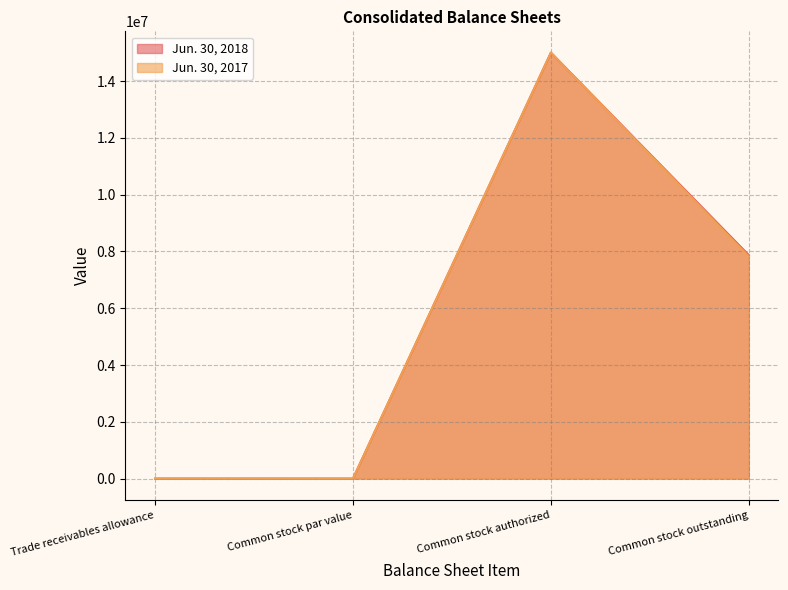

List the series in order of their overall mean, lowest first.

Jun. 30, 2017, Jun. 30, 2018